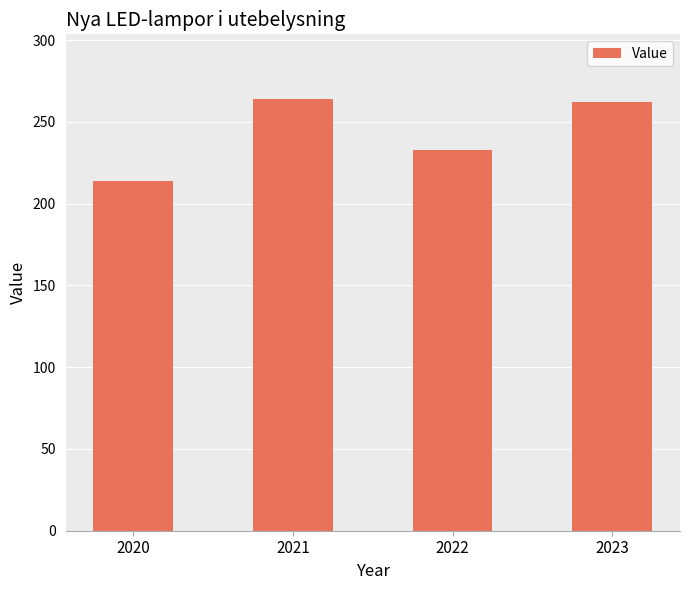

The value at 2020 is 214. True or false?

True